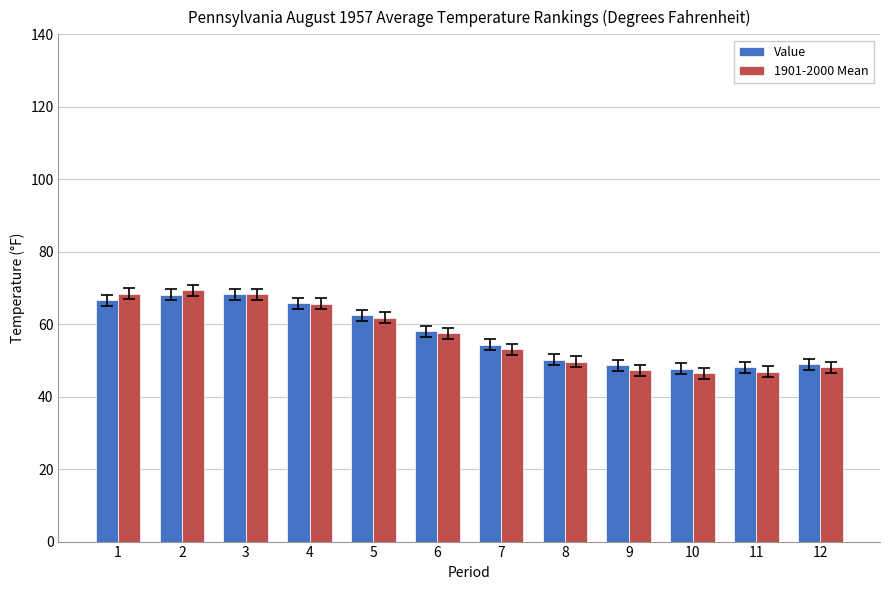

What is the difference between the maximum and minimum values in the 1901-2000 Mean series?

22.9